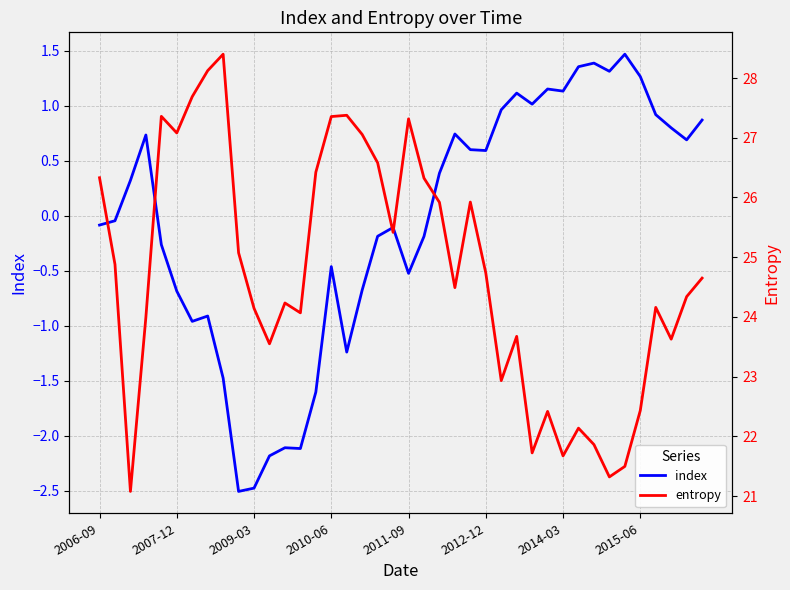

True or false: entropy has more than 0 interior local peaks.

True